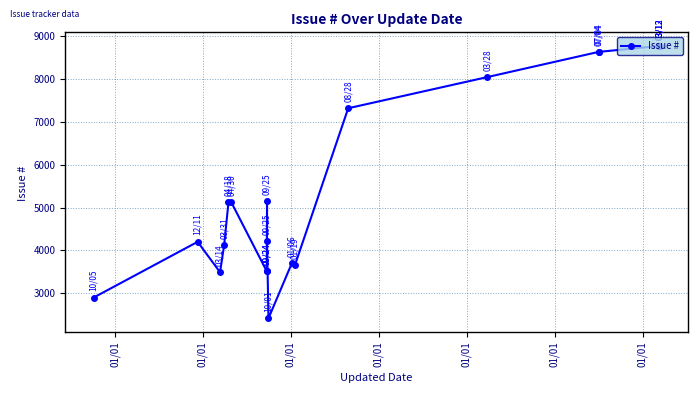

True or false: the data shows 4102 at 01/01.

False